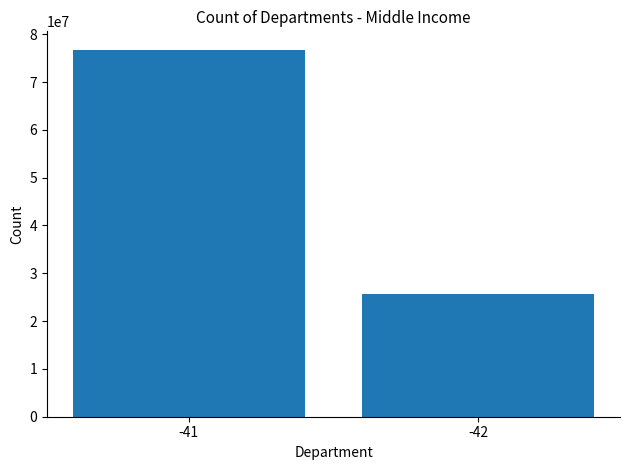

What is the difference between the maximum and minimum values?

51180878